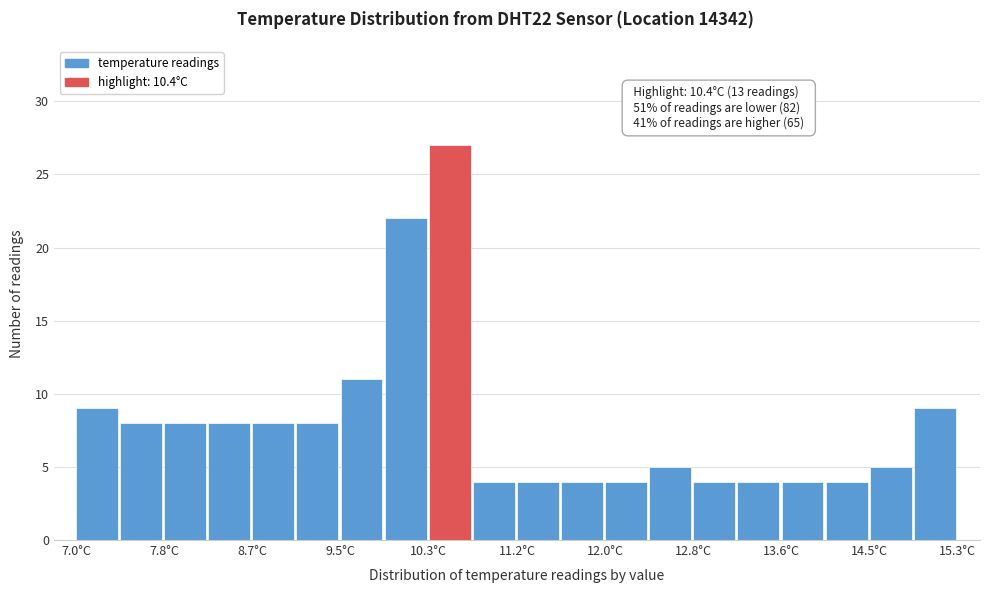

Over which range of the x-axis is the bar tallest?

10.3 to 10.7